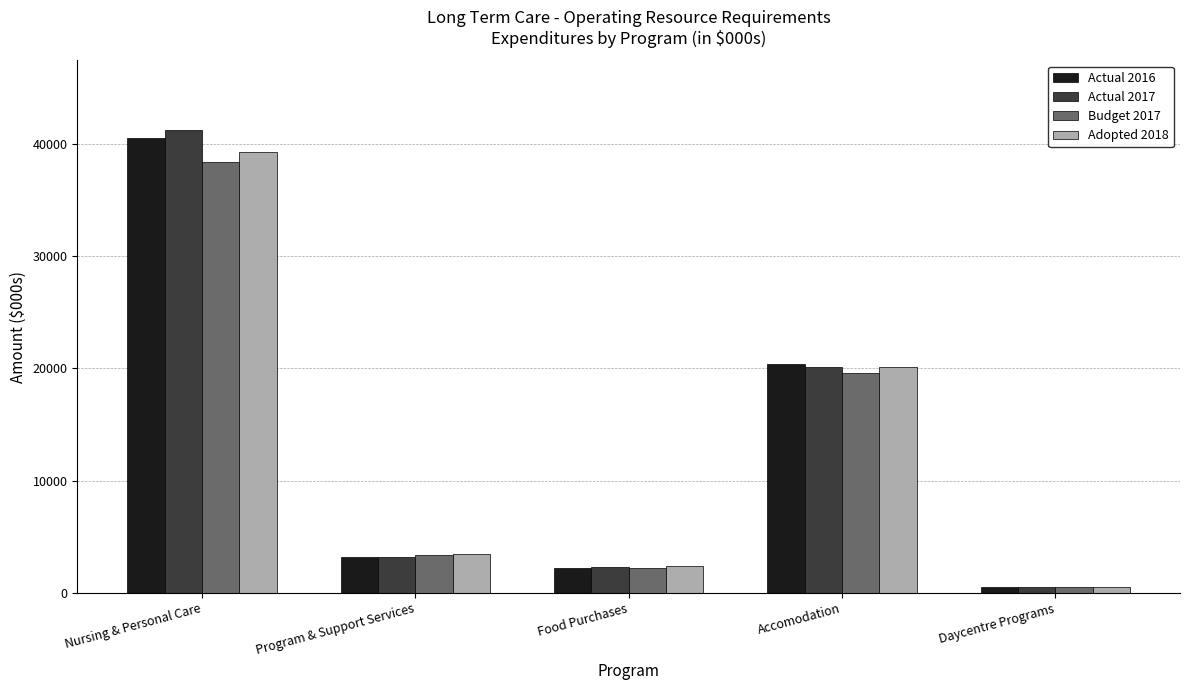

What is the spread (max minus min) of values at Daycentre Programs?

44